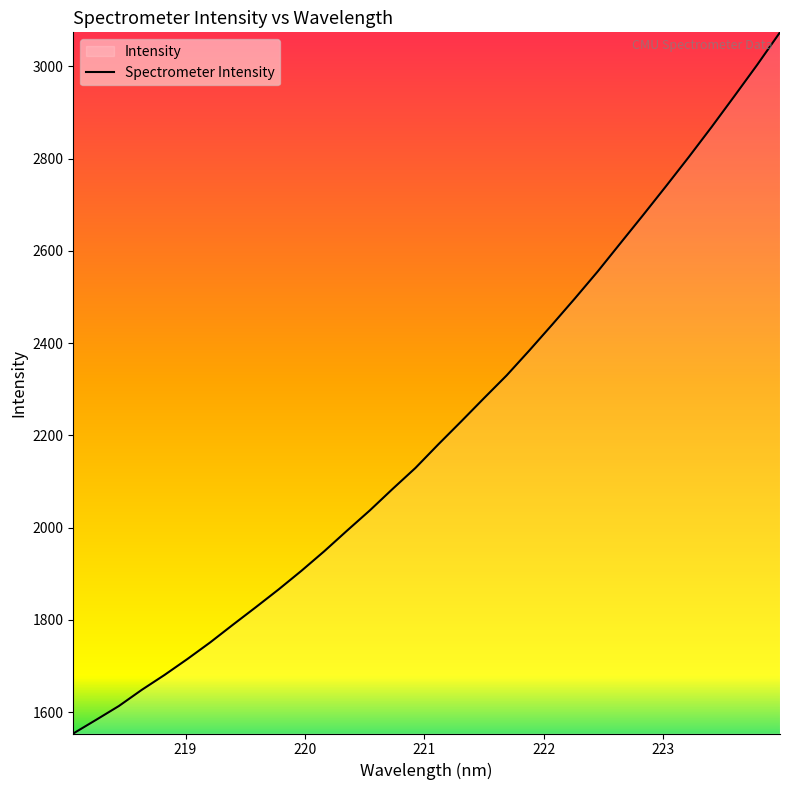

What is the minimum value shown in the chart?

1553.4